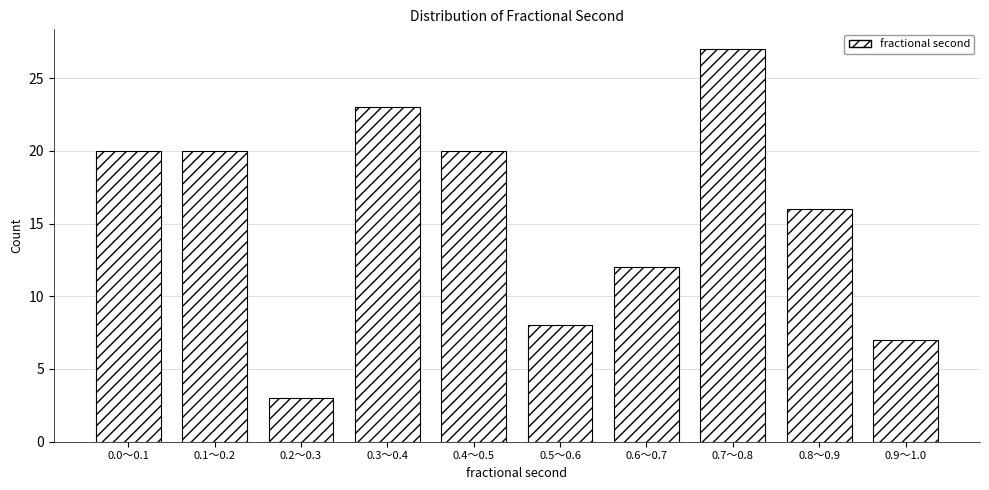

Reading left to right, extract all data points from this chart.

0.0～0.1=20	0.1～0.2=20	0.2～0.3=3	0.3～0.4=23	0.4～0.5=20	0.5～0.6=8	0.6～0.7=12	0.7～0.8=27	0.8～0.9=16	0.9～1.0=7